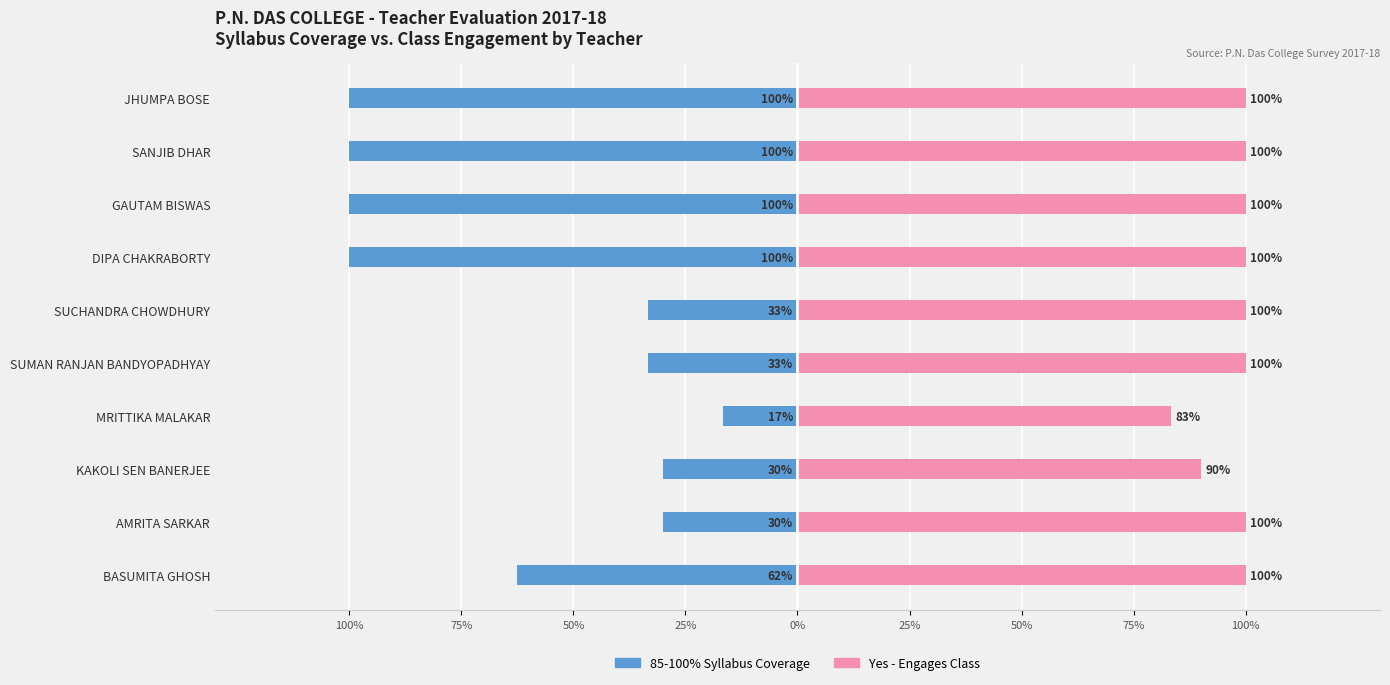

How many bars are there in each group?

2